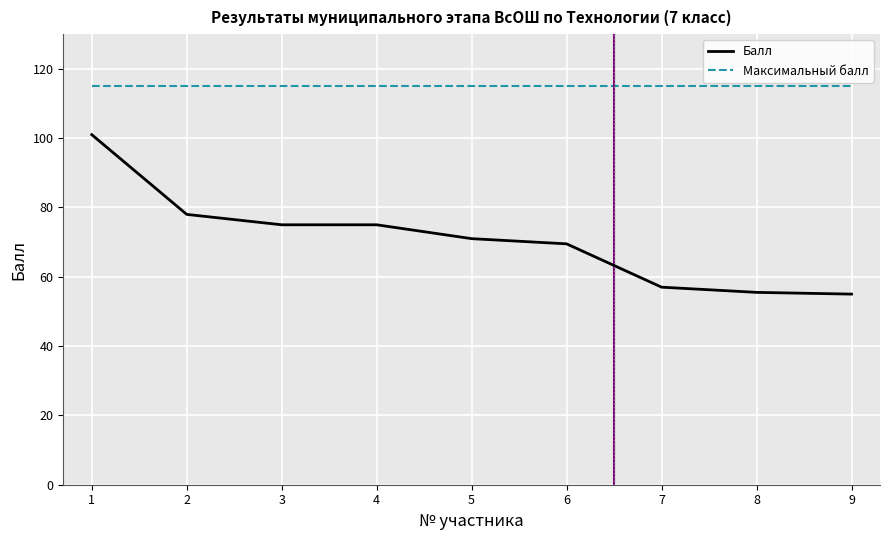

True or false: Балл has a value of 31.0 at 5.

False